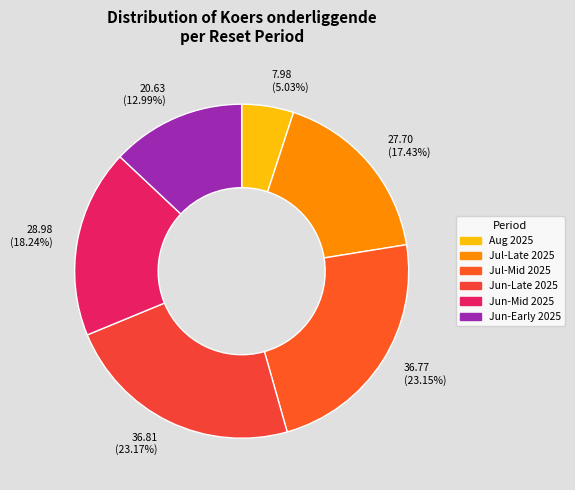

Which slice is the smallest?

Aug 2025